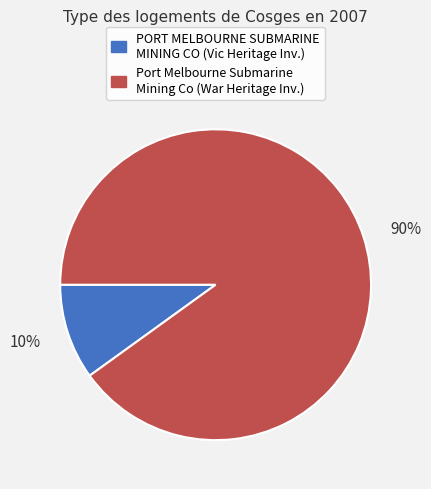

Count the number of slices in the pie.

2